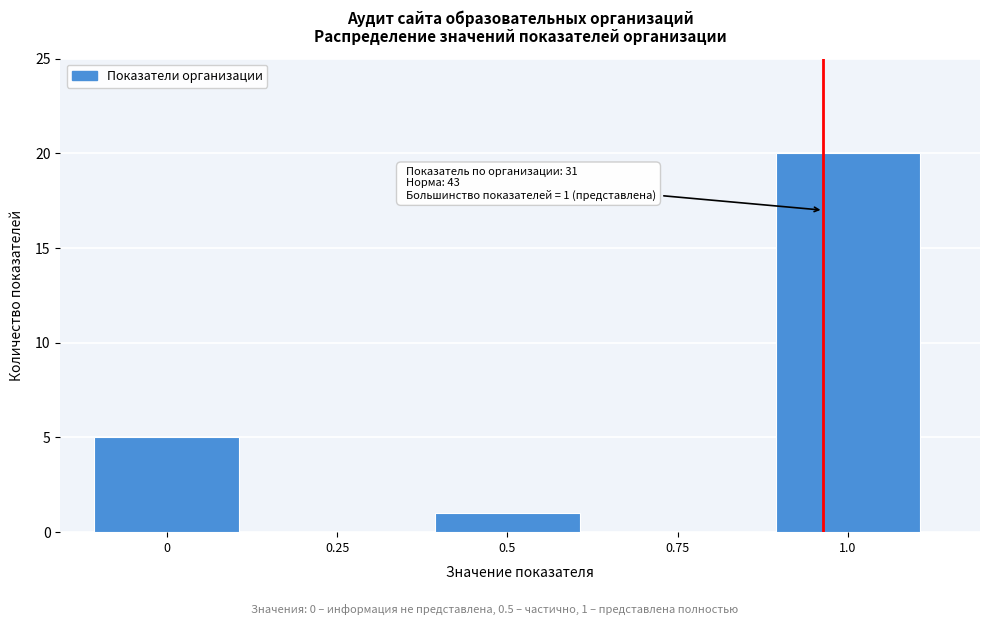

Reading left to right, extract all data points from this chart.

0=5	0.25=0	0.5=1	0.75=0	1.0=20